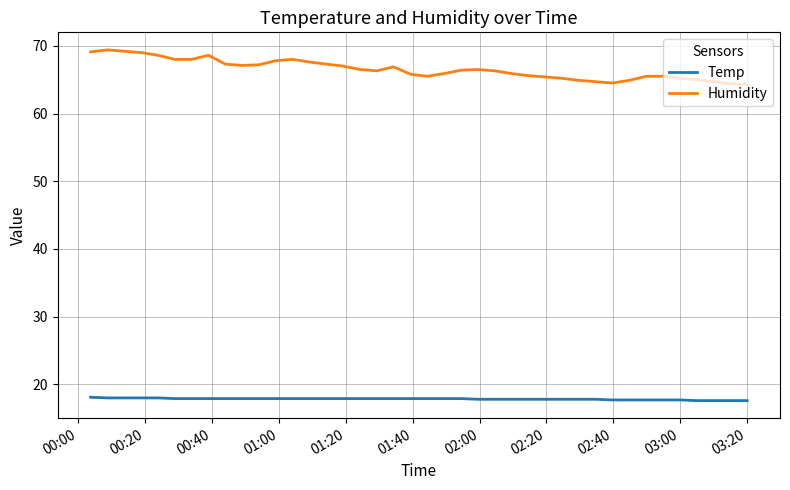

Which series has the largest total across all categories?

Humidity